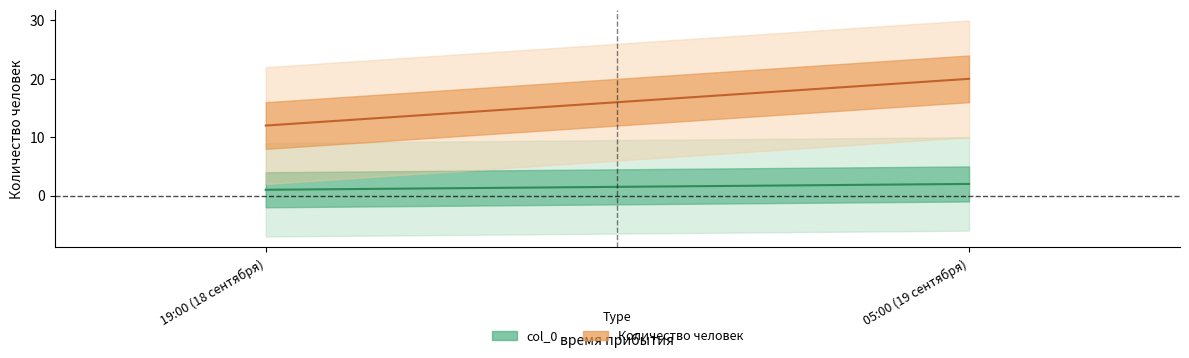

Which series changed the most between 19:00 (18 сентября) and 05:00 (19 сентября)?

Количество человек